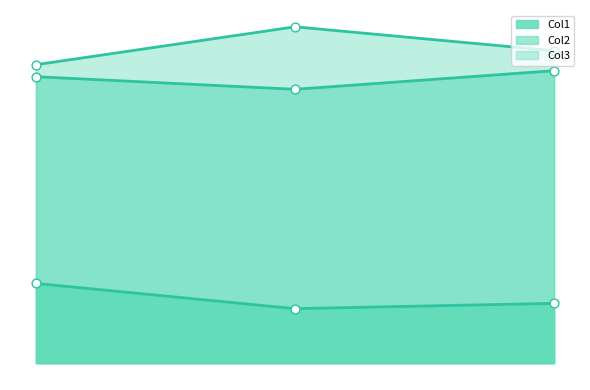

Which series reaches the maximum Y coordinate?

Col3